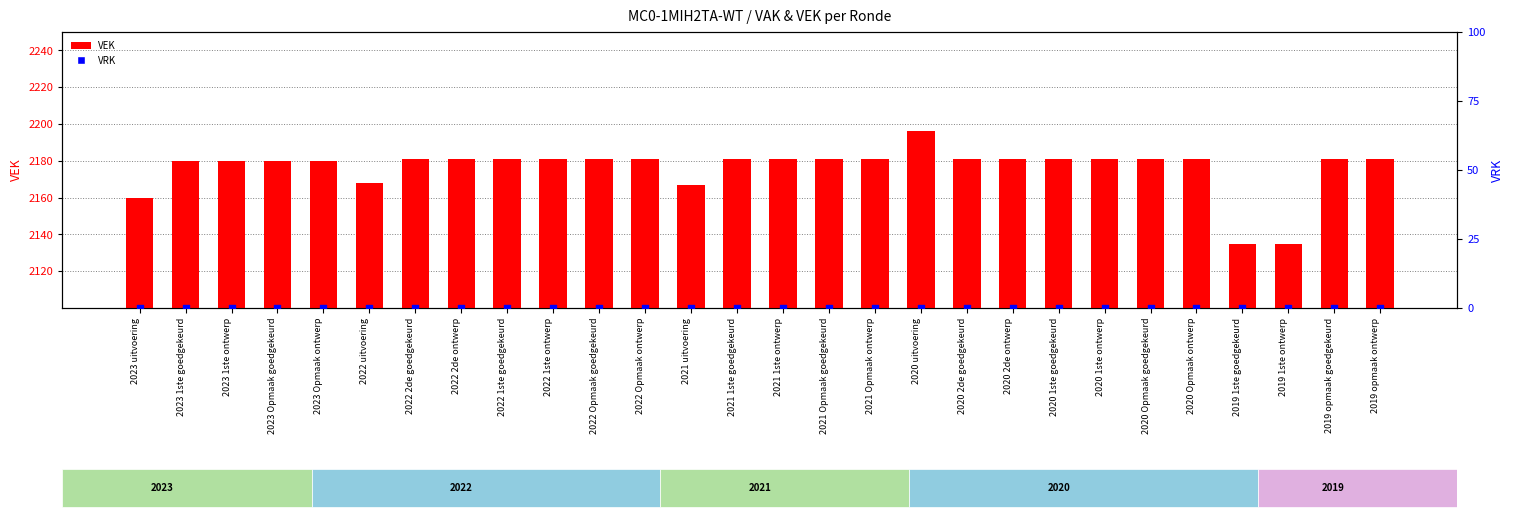

Which series has the widest spread of Y values?

VEK